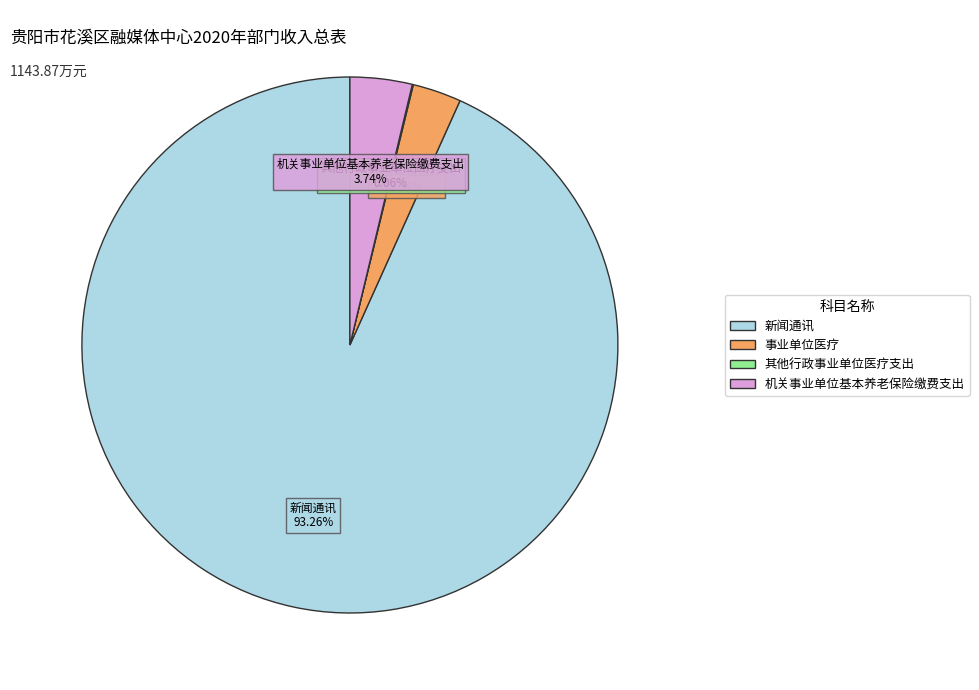

Approximately how many times larger is the value at 新闻通讯 compared to 机关事业单位基本养老保险缴费支出?

24.9